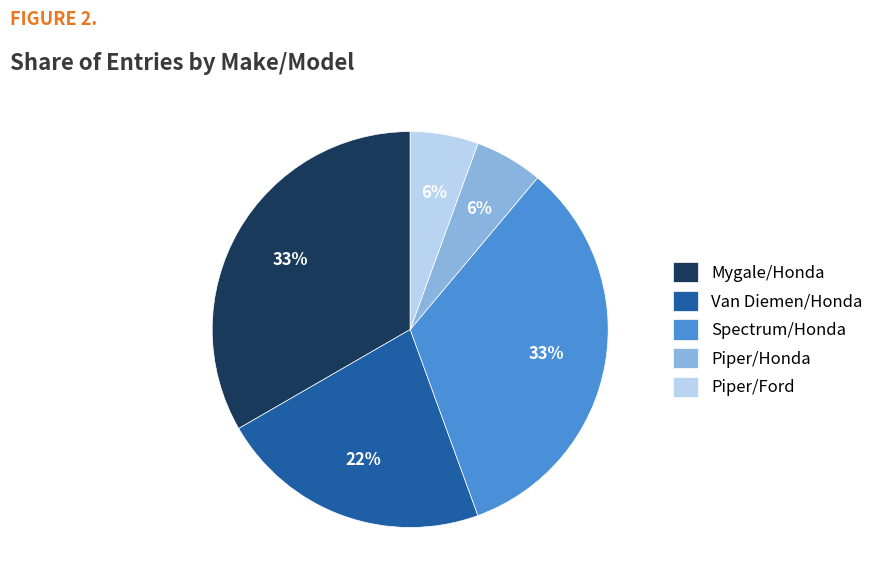

Between Piper/Ford and Van Diemen/Honda, which is larger?

Van Diemen/Honda